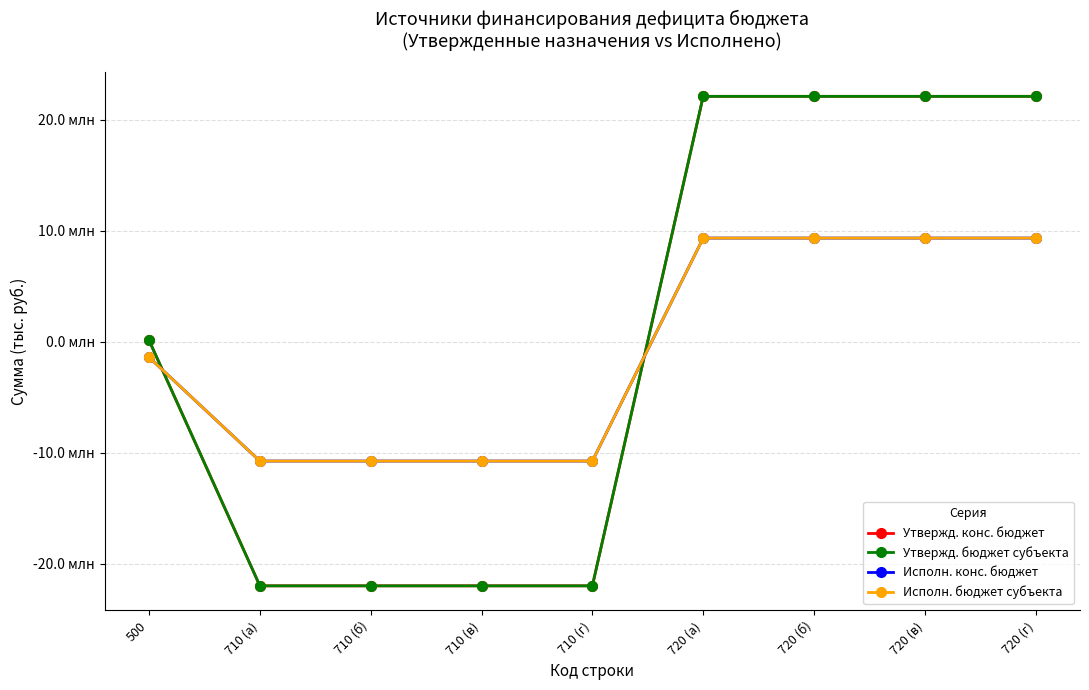

Which series changed the most between 710 (б) and 710 (в)?

Утвержд. конс. бюджет